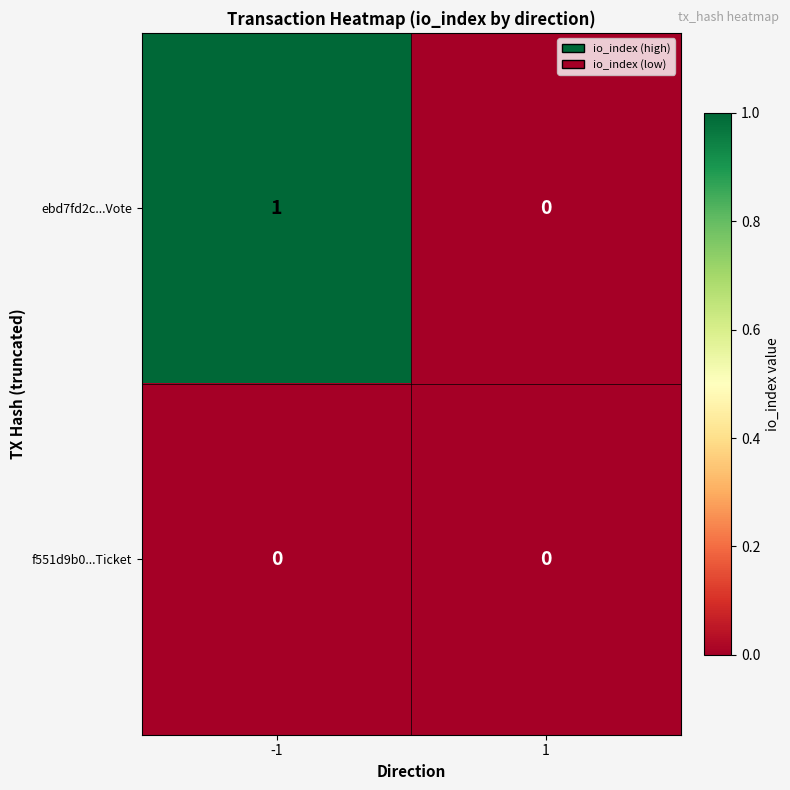

Which series has the largest total across all categories?

ebd7fd2c...Vote